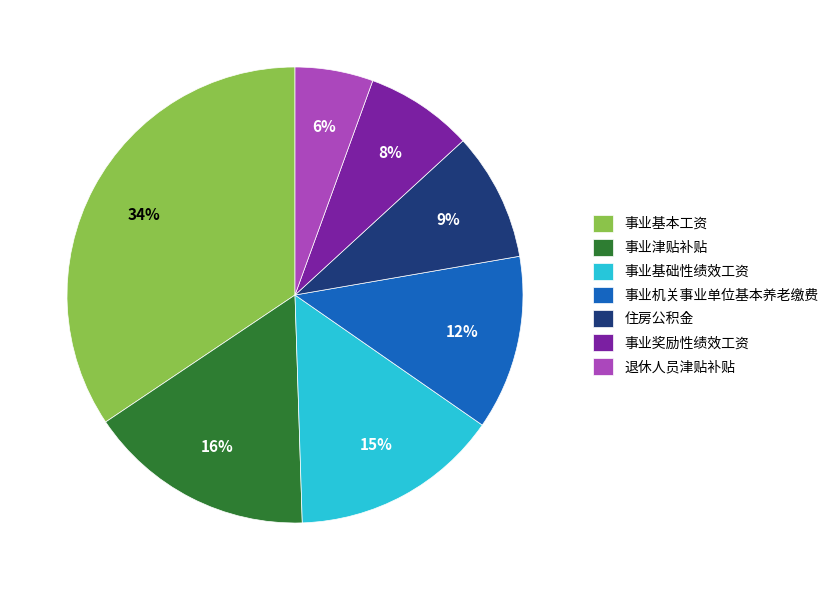

Combined, do 事业奖励性绩效工资 and 事业机关事业单位基本养老缴费 account for over 50%?

No